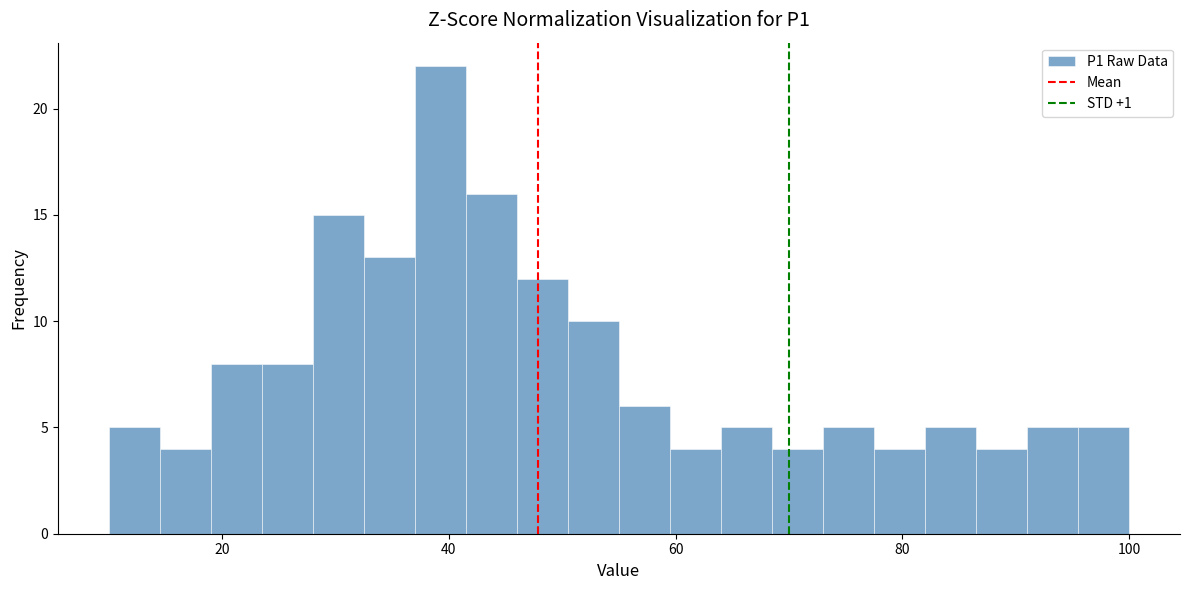

Read against the x-axis, roughly where is the centre of the tallest bar?

40